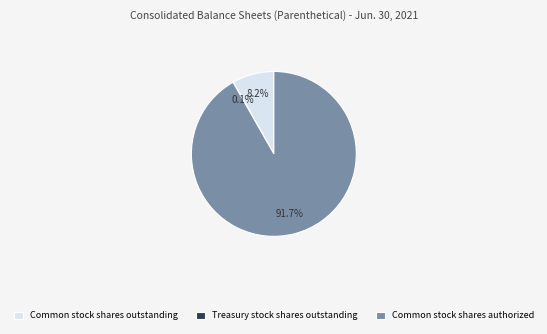

Combined, do Common stock shares outstanding and Common stock shares authorized account for over 50%?

Yes